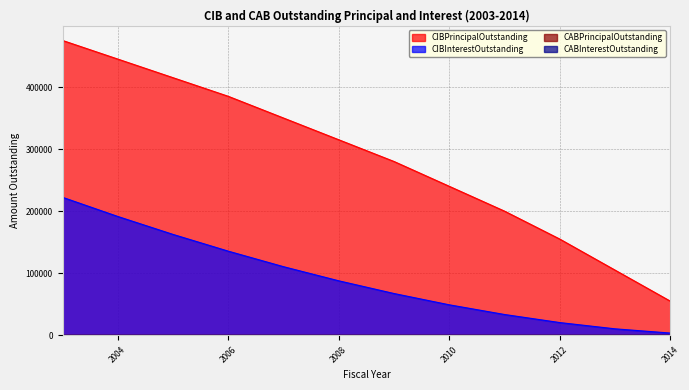

List the series in order of their peak value, highest first.

CIBPrincipalOutstanding, CIBInterestOutstanding